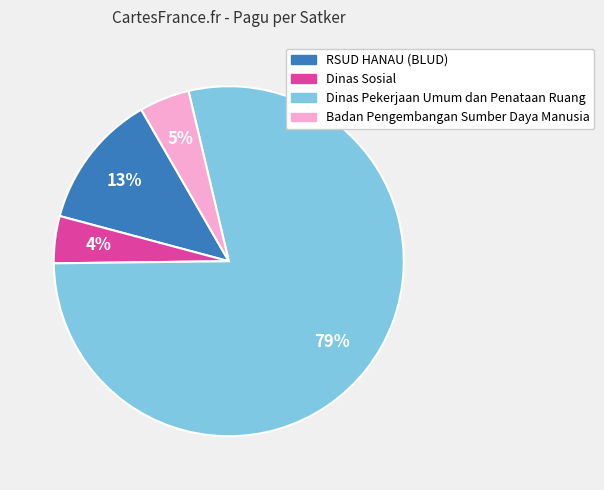

Is there a majority slice in this chart?

Yes